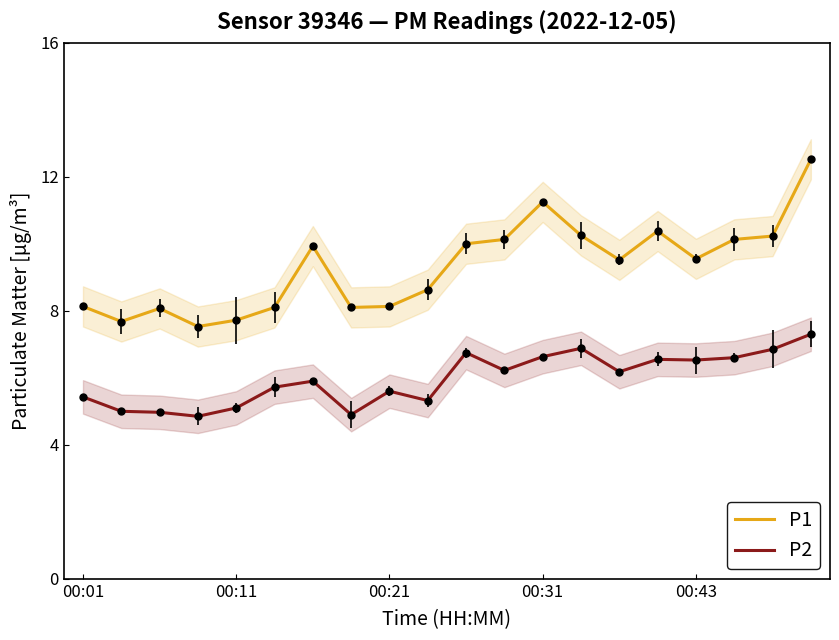

Between 9 and 18, which series saw the biggest shift?

P1